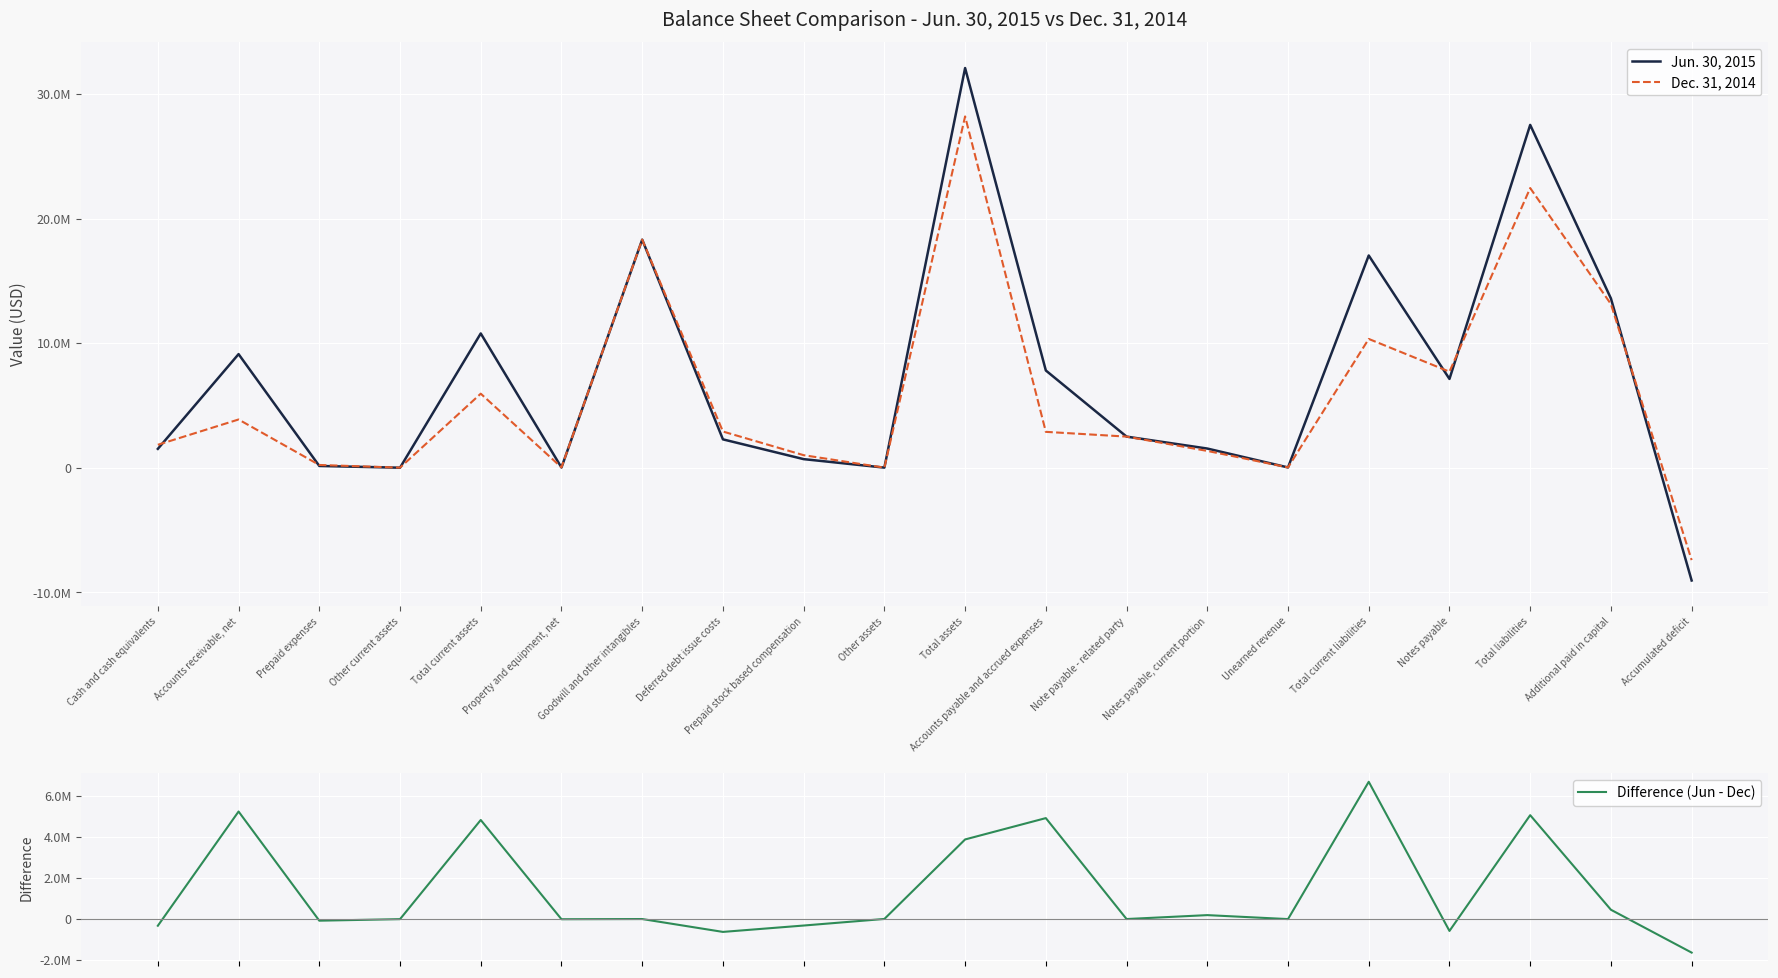

Count the number of data series in this chart.

3